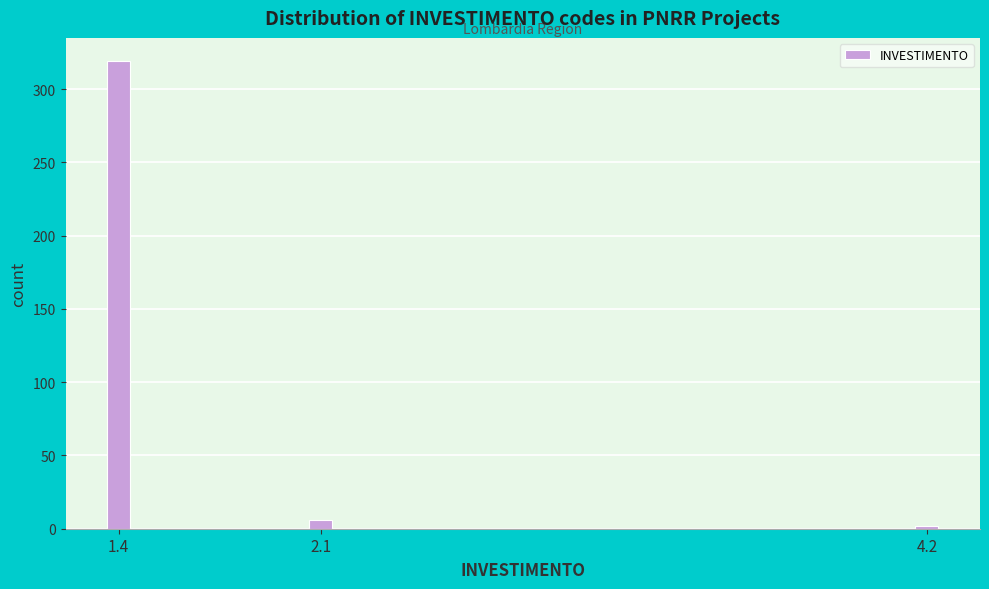

Reading left to right, transcribe all the data shown in this chart.

319	6	2